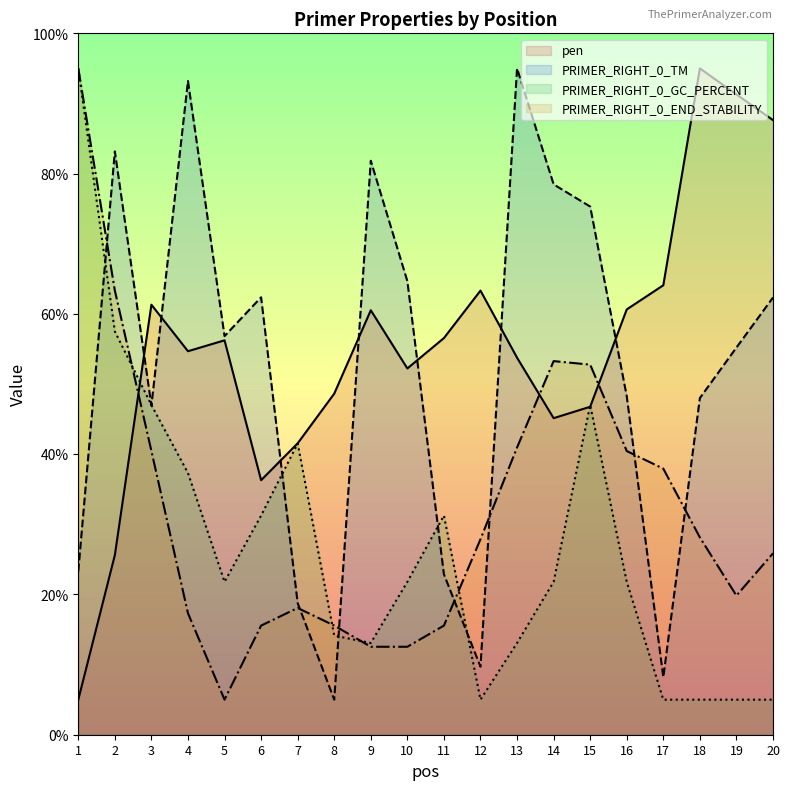

What is the value of the PRIMER_RIGHT_0_END_STABILITY point at the 6th from the left?

15.6